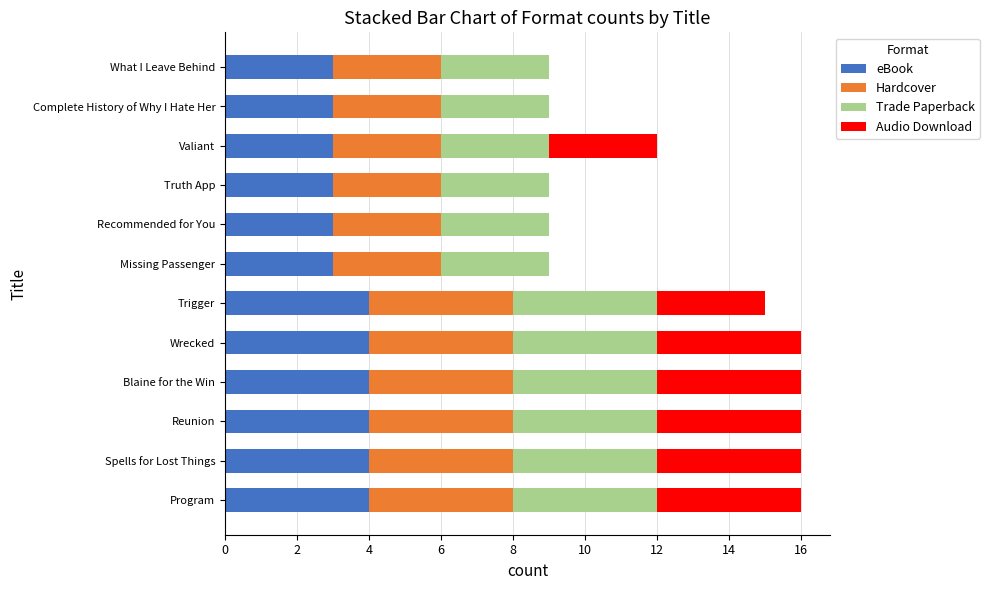

What is the sum of the eBook values at Reunion and Spells for Lost Things?

8